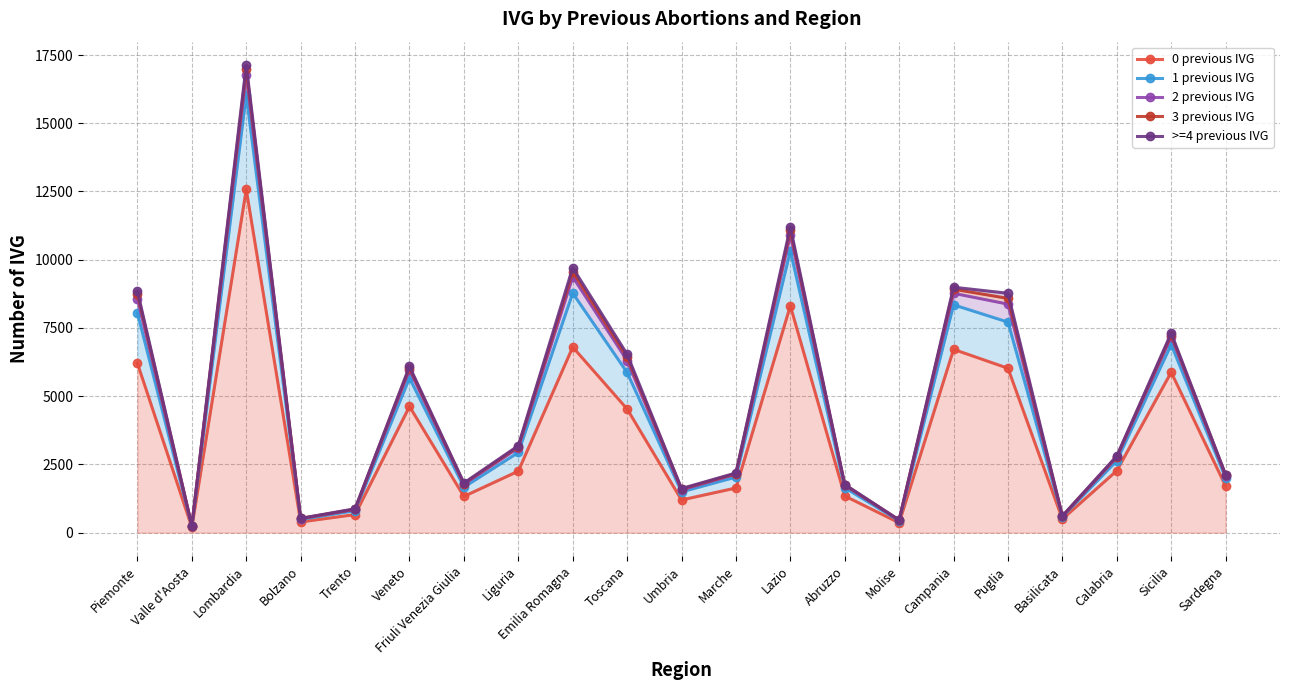

The 2 previous IVG series shows 704 at Molise. True or false?

False